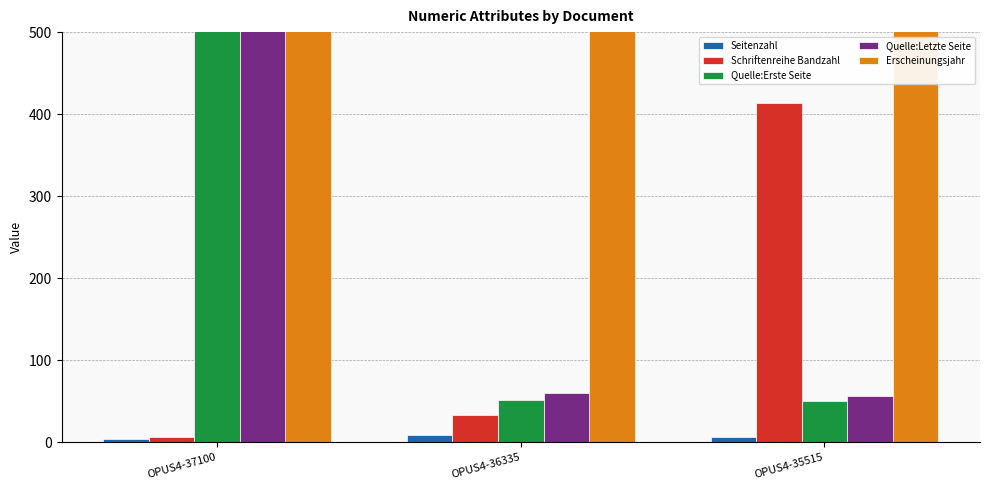

Reading left to right, list all the values displayed in this chart.

Seitenzahl: 4	9	7
Schriftenreihe Bandzahl: 7	33	414
Quelle:Erste Seite: 10581	52	50
Quelle:Letzte Seite: 10584	60	56
Erscheinungsjahr: 2011	2012	2012